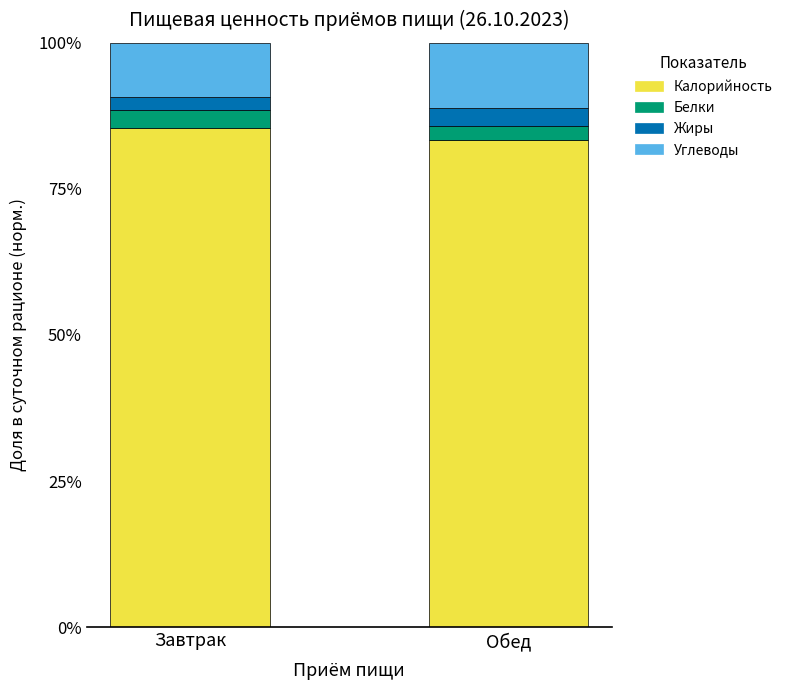

Read the Калорийность value at Обед.

83.3